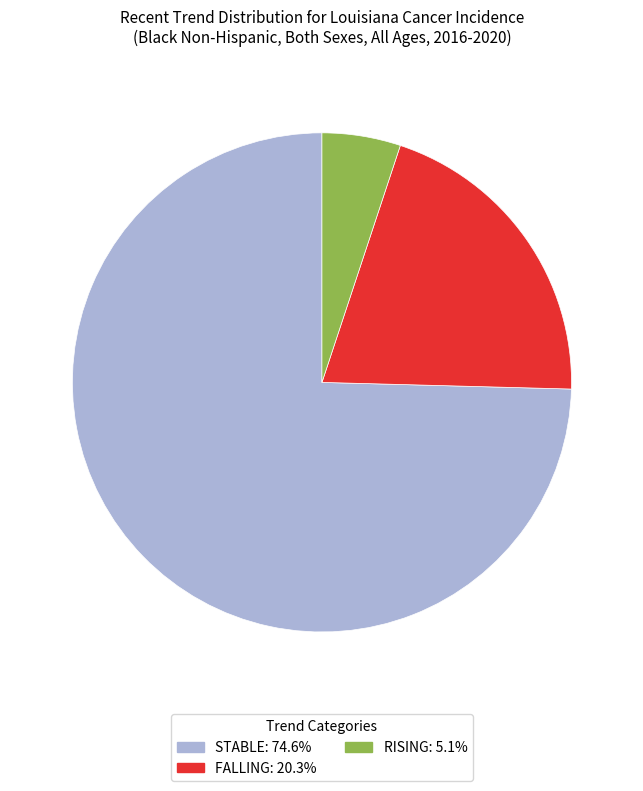

Is there a majority slice in this chart?

Yes